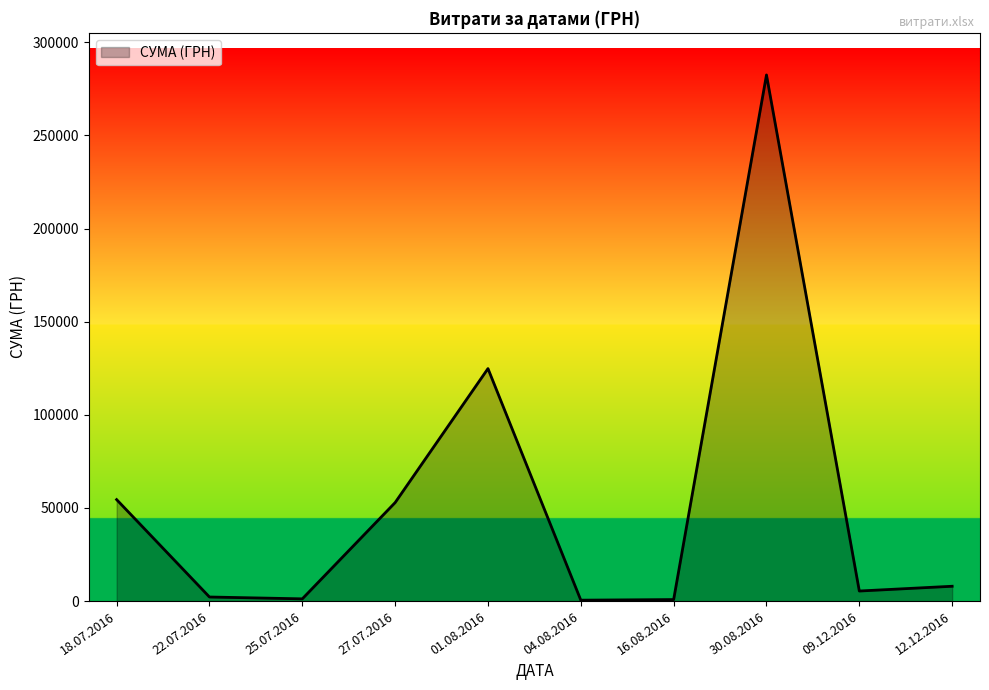

True or false: there are more than 1 points higher than both neighbors.

True